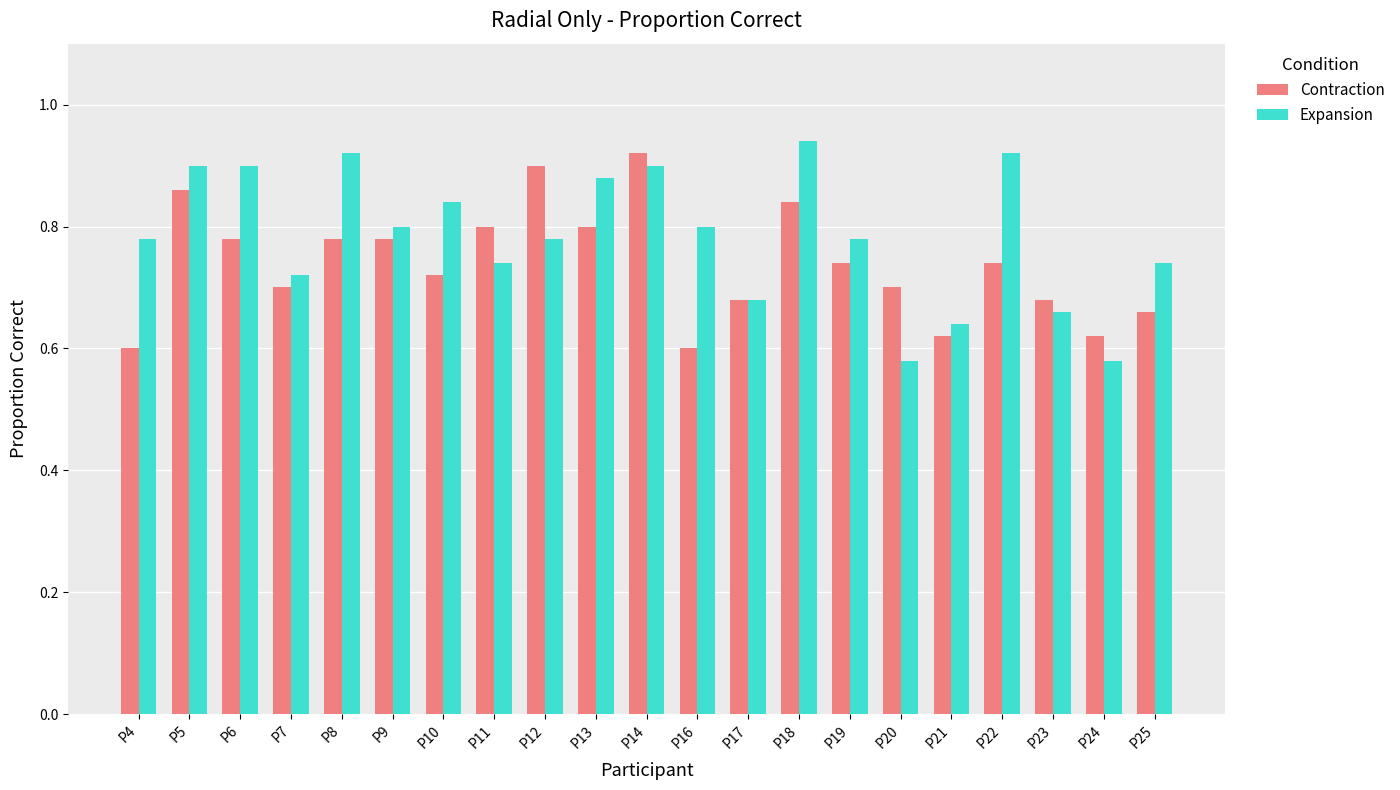

What are all the series names shown in the legend?

Contraction, Expansion